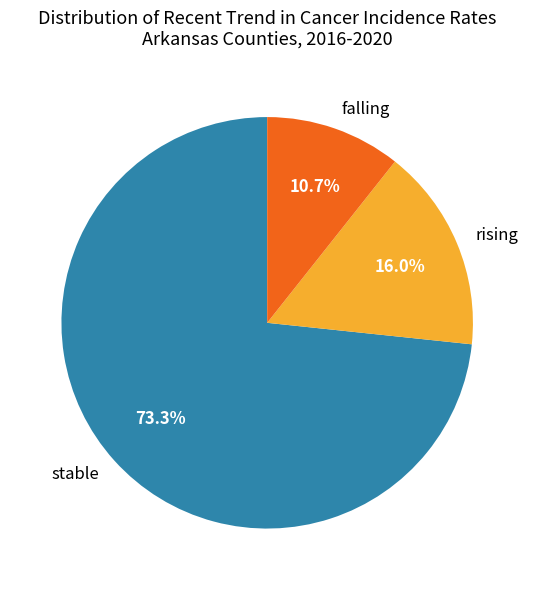

Is rising the majority of the pie?

No